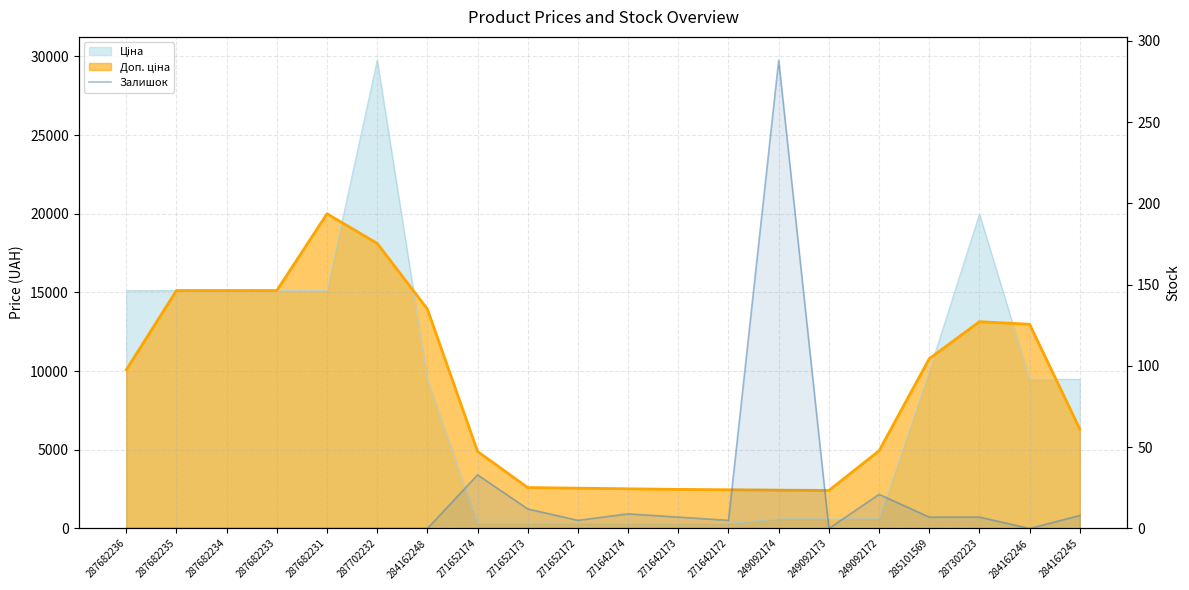

How many values are above zero?

11